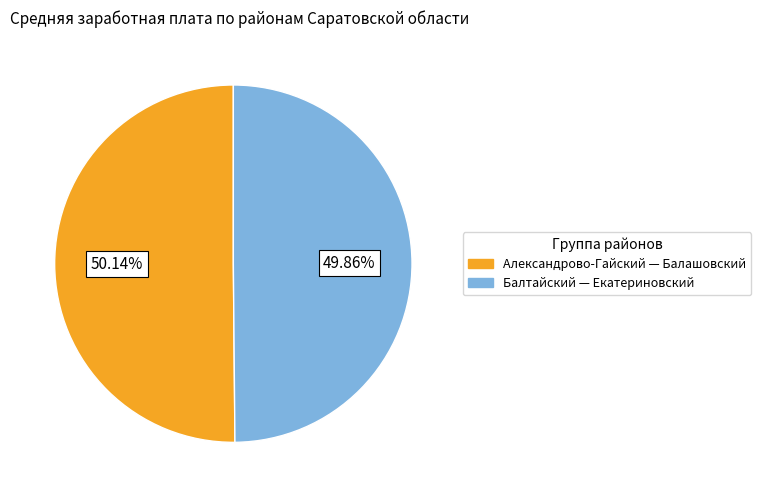

What is the ratio of the value at Балтайский — Екатериновский to the value at Александрово-Гайский — Балашовский?

1.0